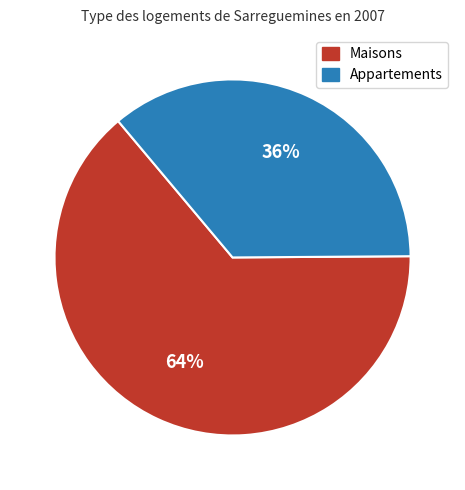

How many slices are in this pie chart?

2